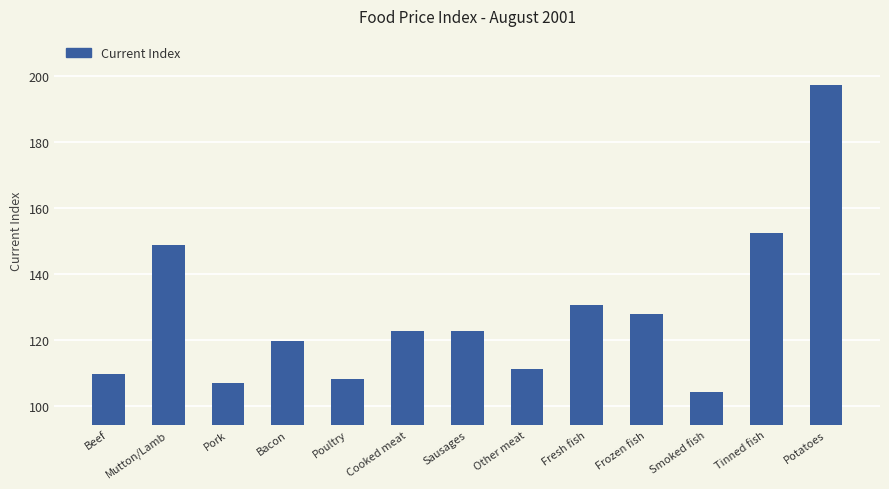

At which label is the value closest to 150?

Mutton/Lamb